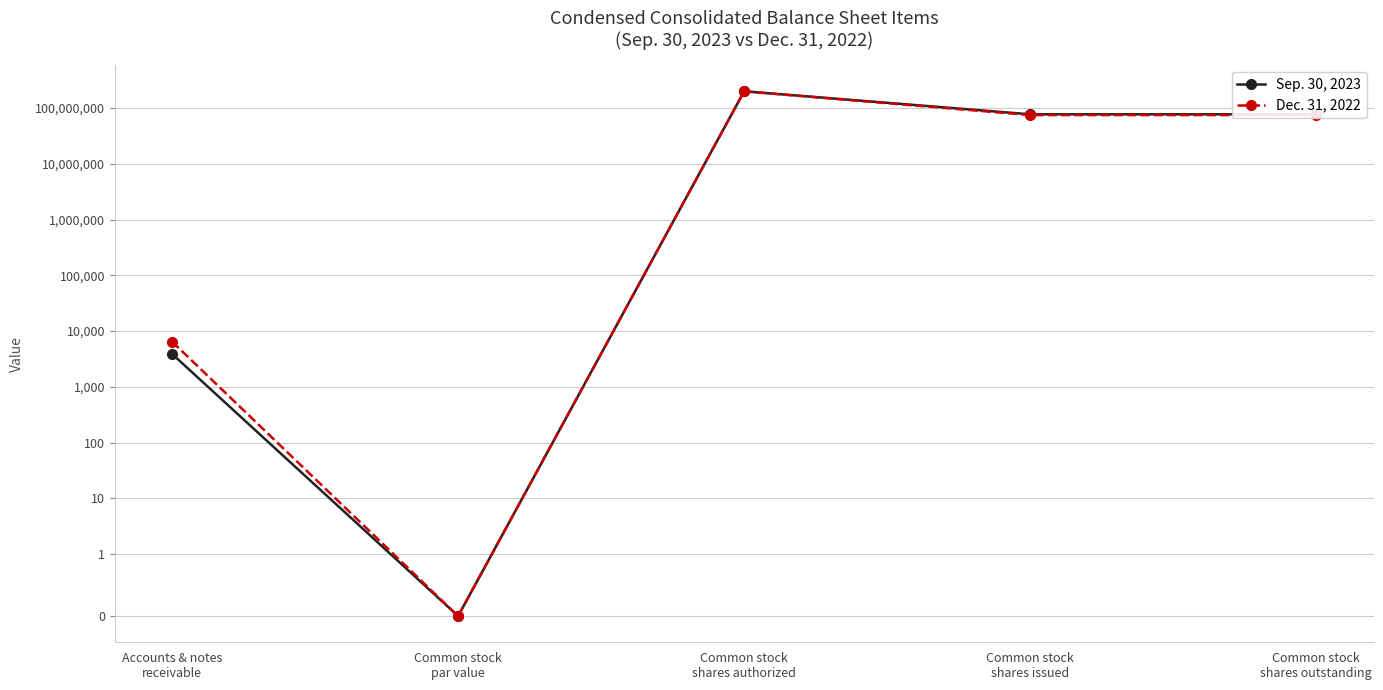

Which category has the highest value across all series?

Common stock
shares authorized